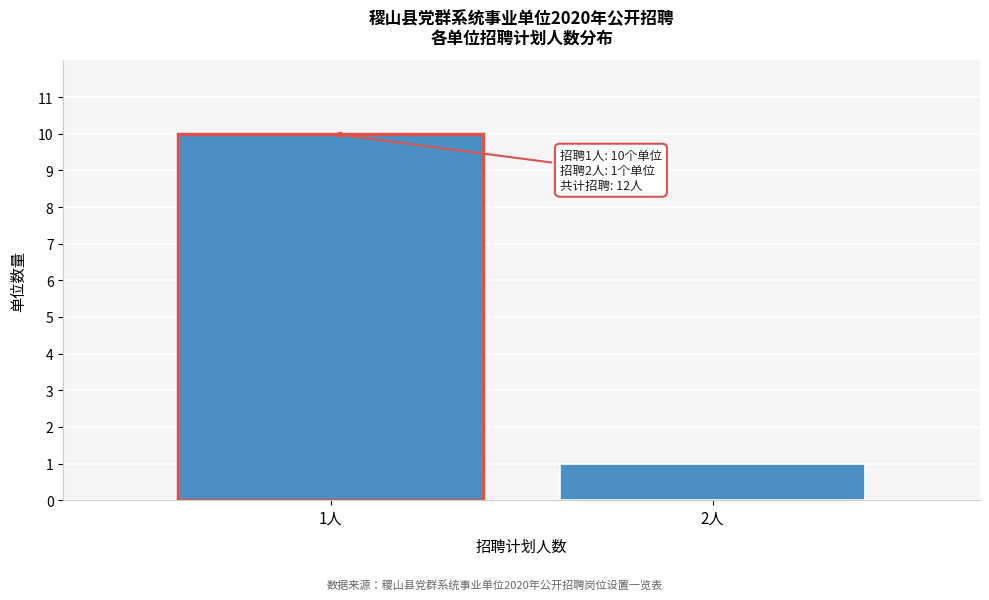

Reading left to right, list all the values displayed in this chart.

1人=10	2人=1